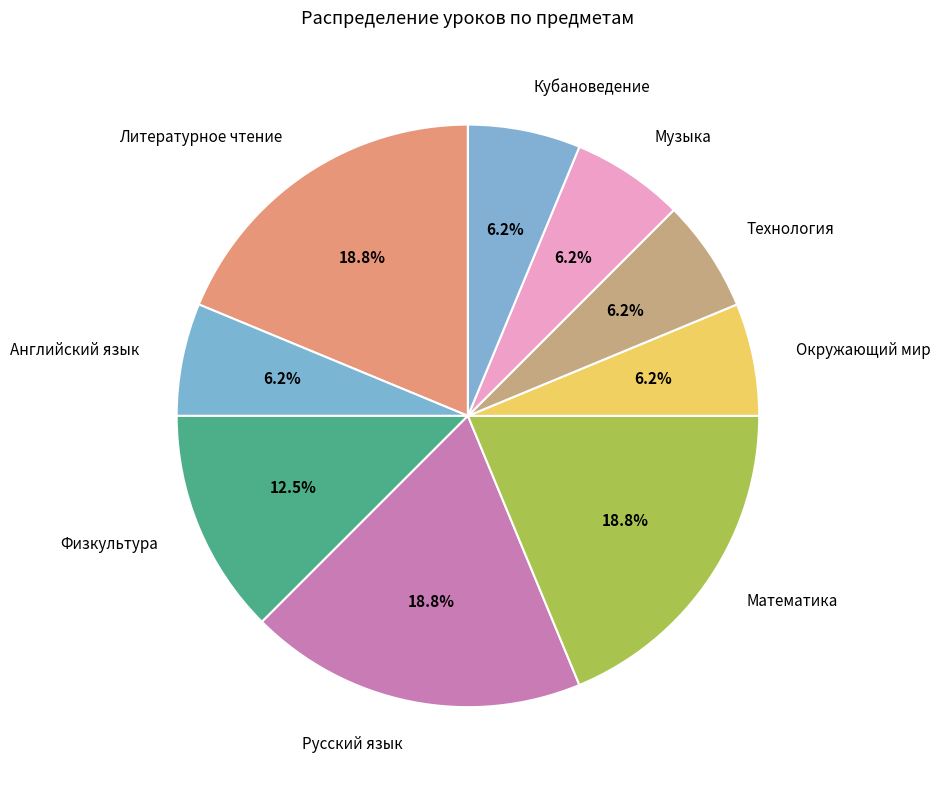

Does Литературное чтение represent more than half of the total?

No